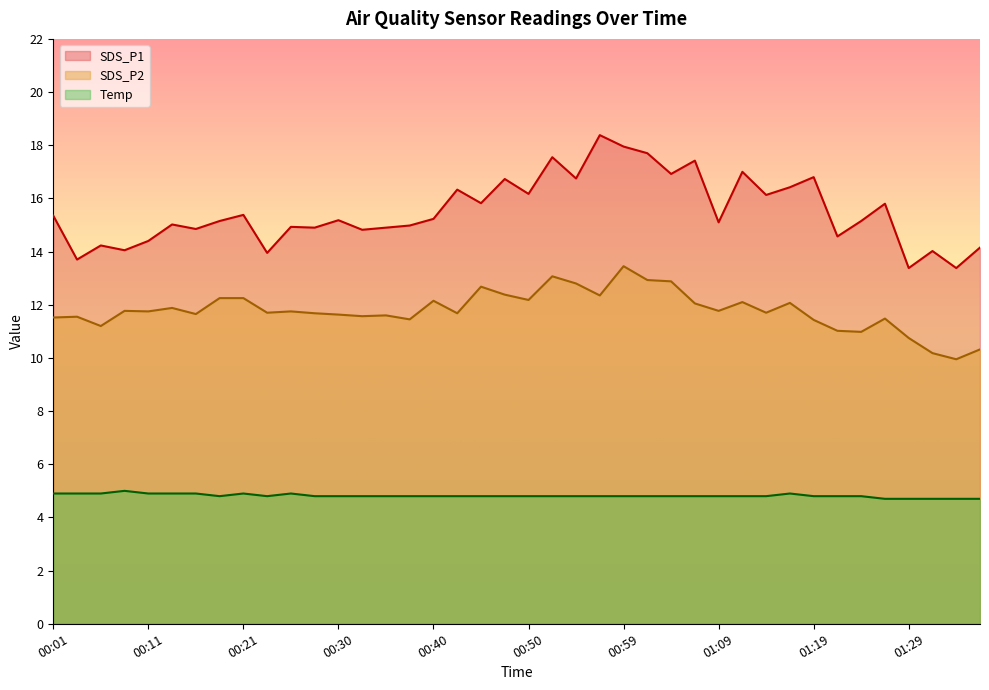

What are all the series names shown in the legend?

SDS_P1, SDS_P2, Temp